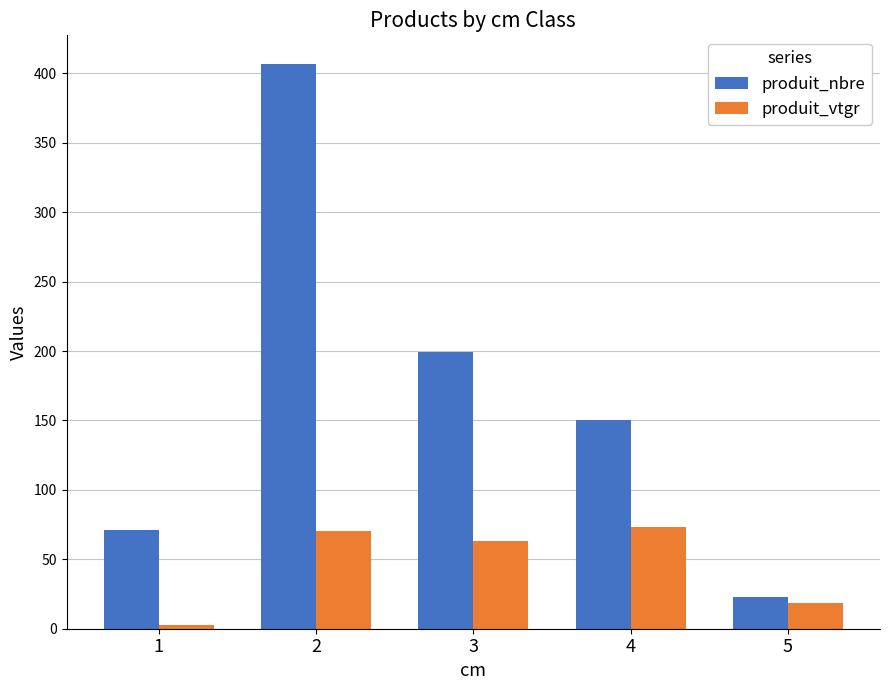

What is the difference between the maximum and minimum values in the produit_nbre series?

384.0